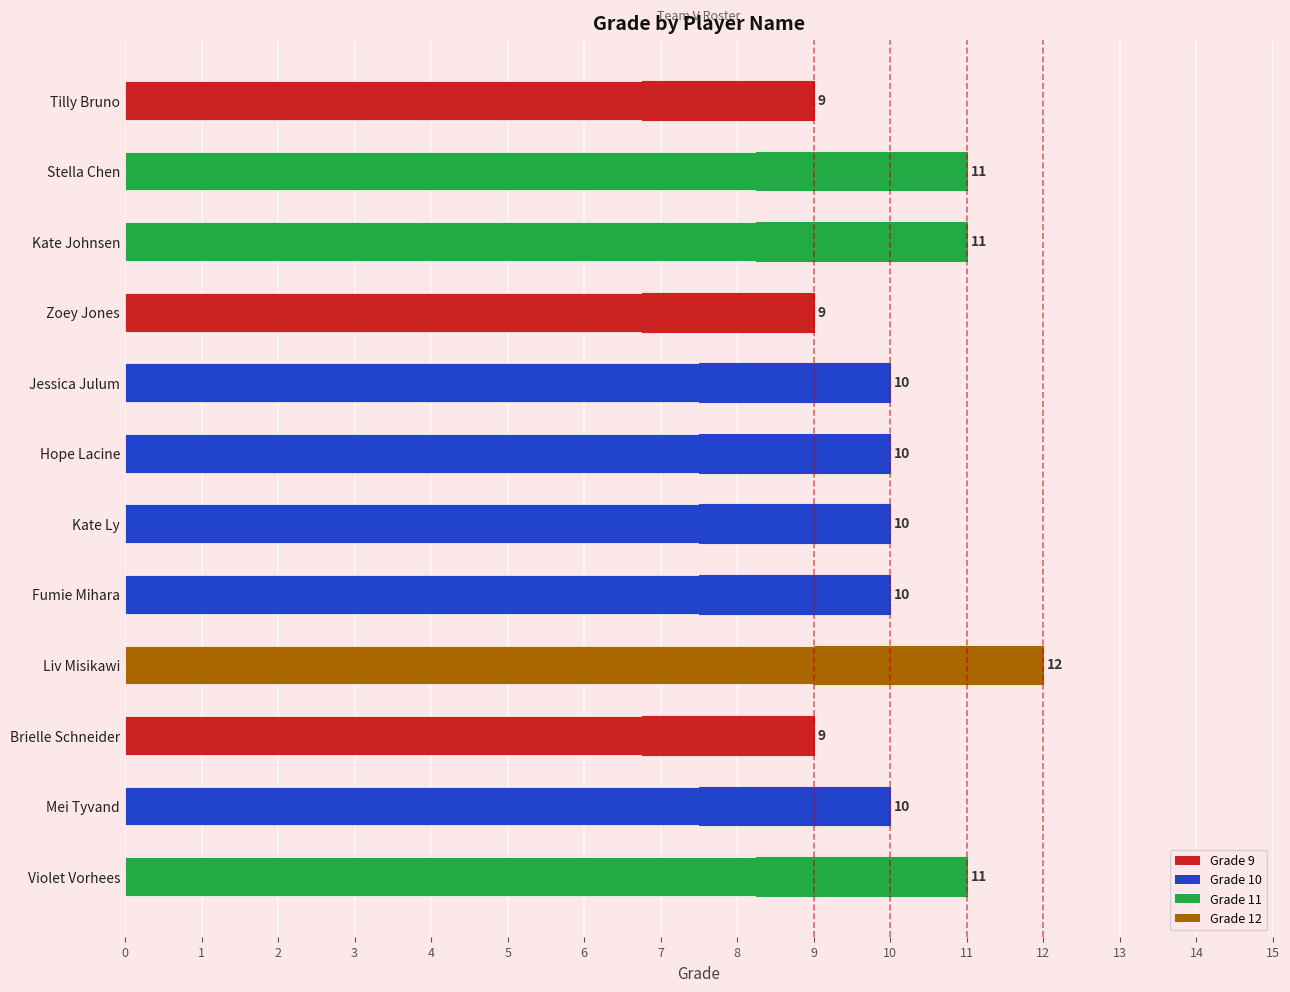

What is the value of the 6th bar from the left?

10